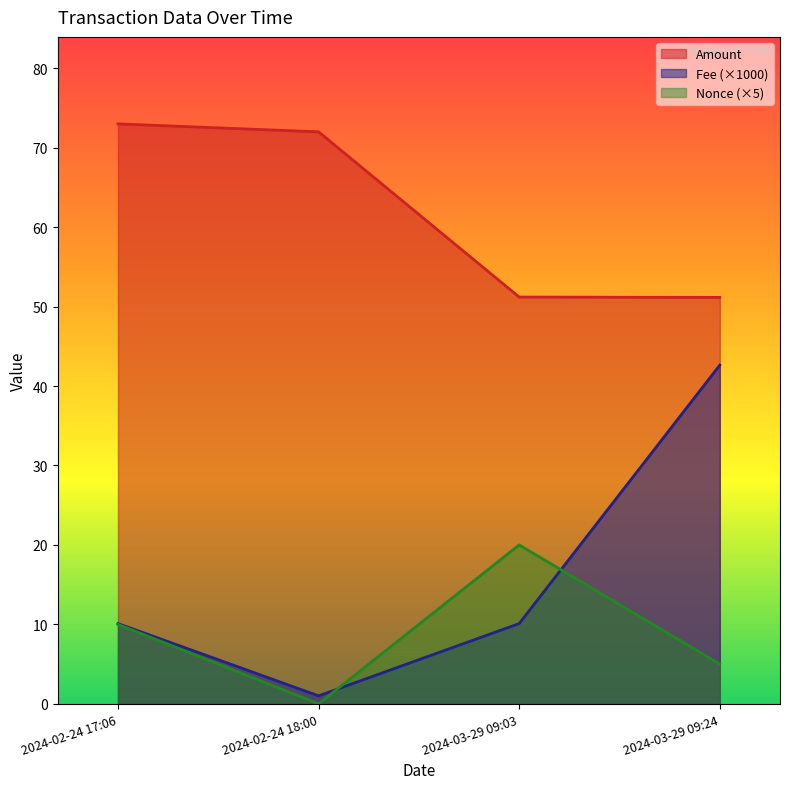

What are all the series names shown in the legend?

Amount, Fee (×1000), Nonce (×5)